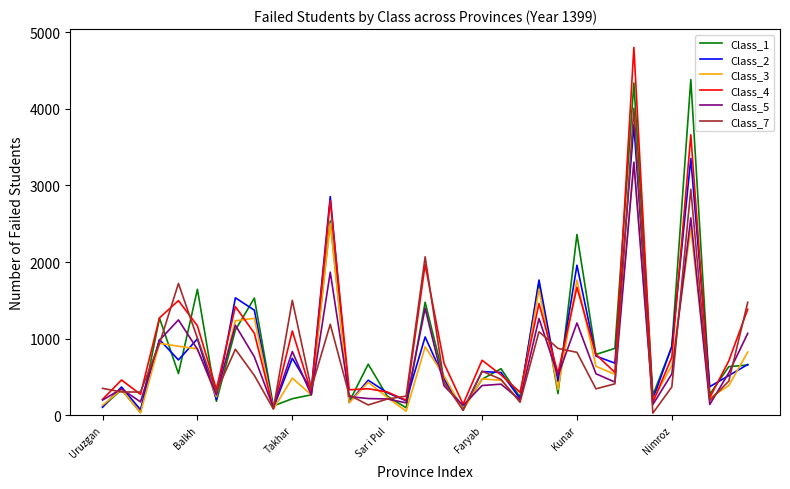

Which series has the largest range (max minus min)?

Class_4